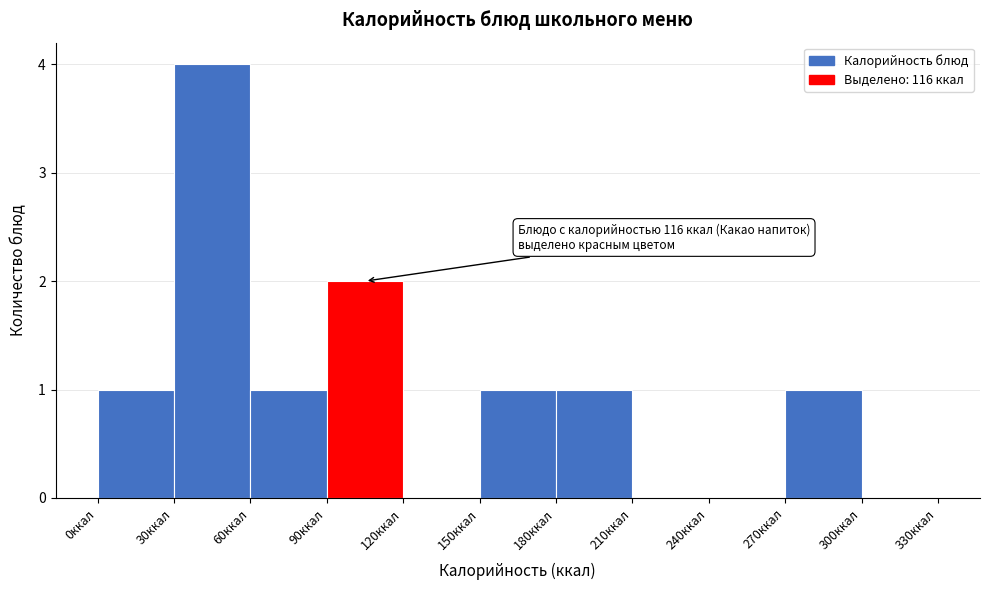

Which range on the x-axis has the tallest bar?

30 to 60